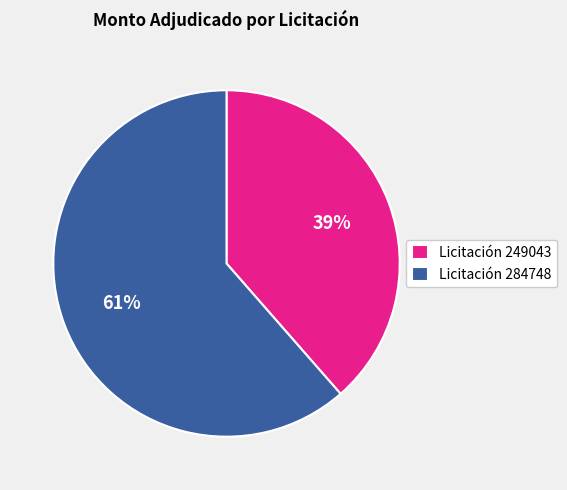

How many segments does this pie chart have?

2